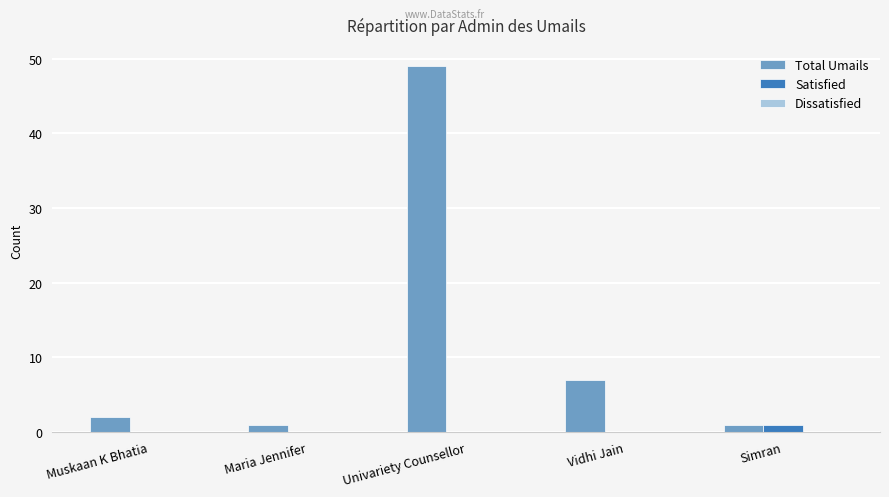

What is the spread (max minus min) of values at Simran?

0